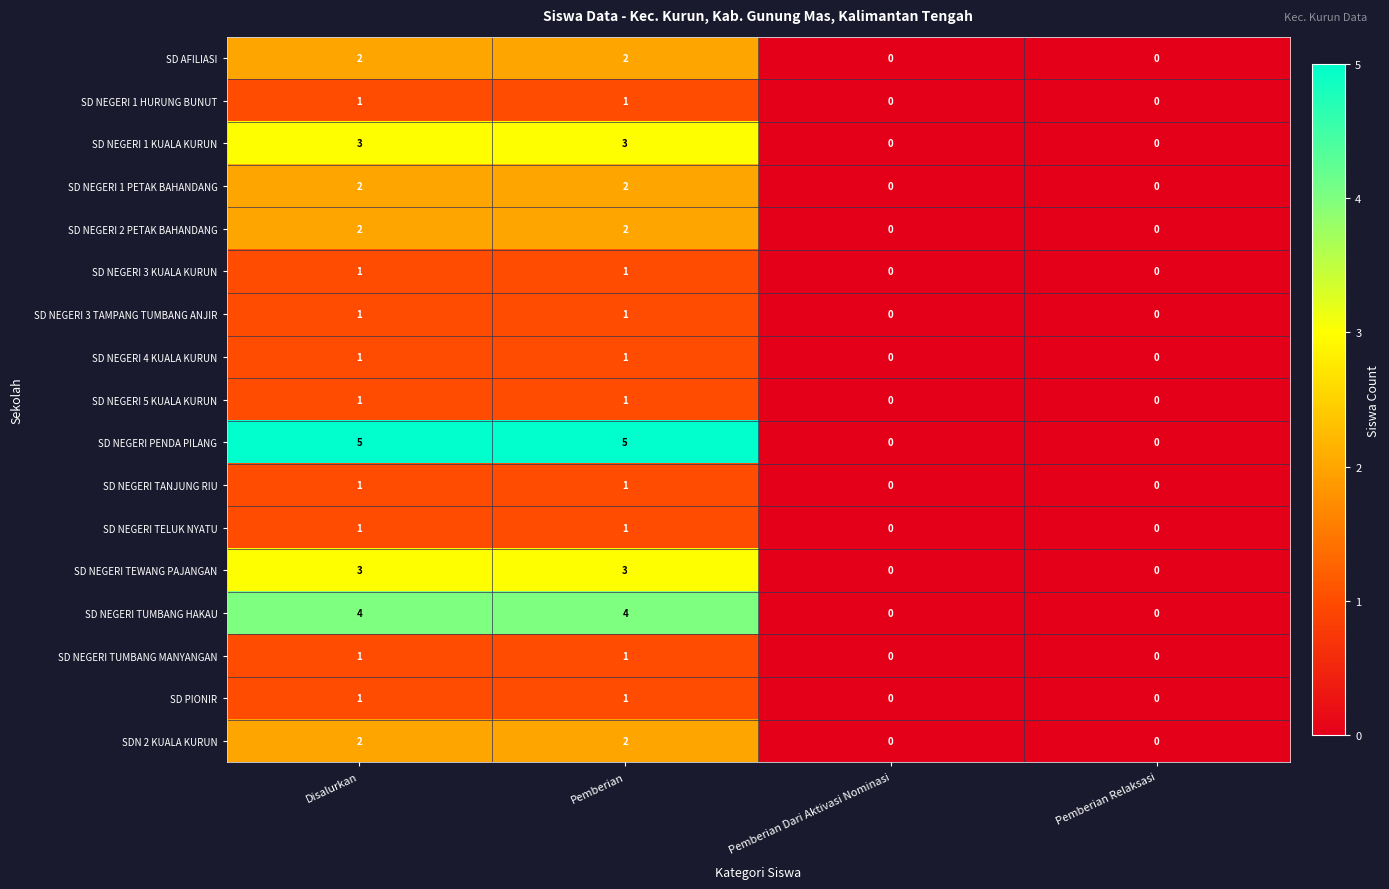

Count the SD AFILIASI values in the range 0 to 2.

4